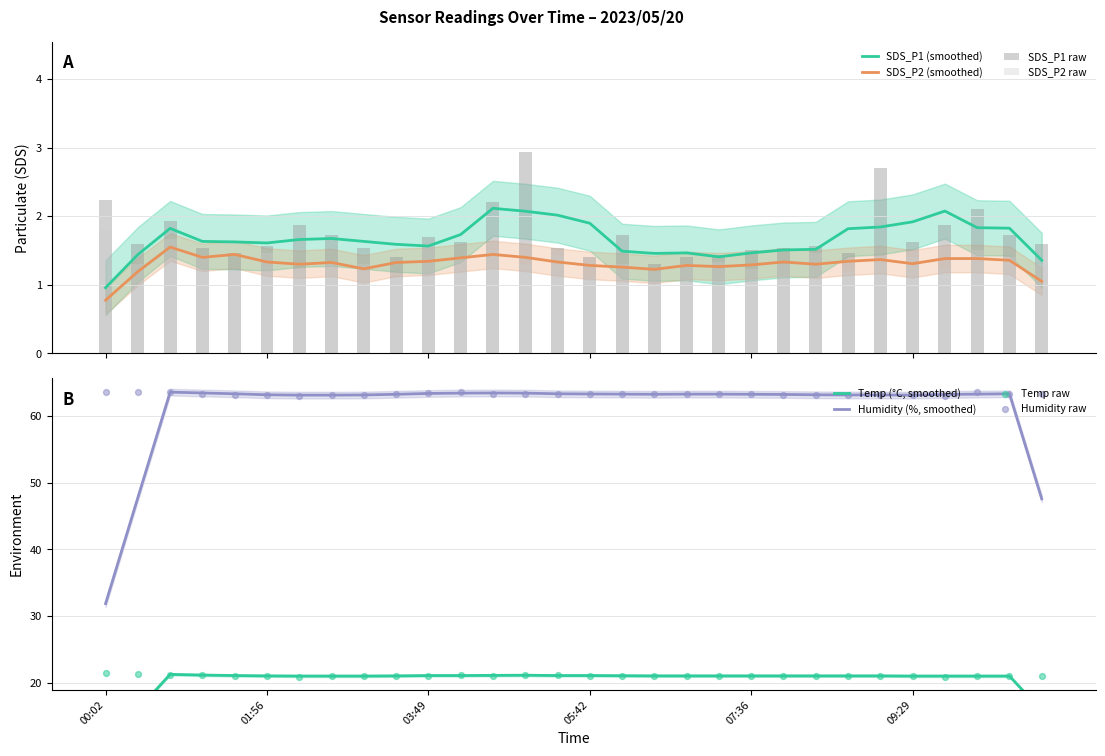

Which series contains the highest Y value?

Humidity